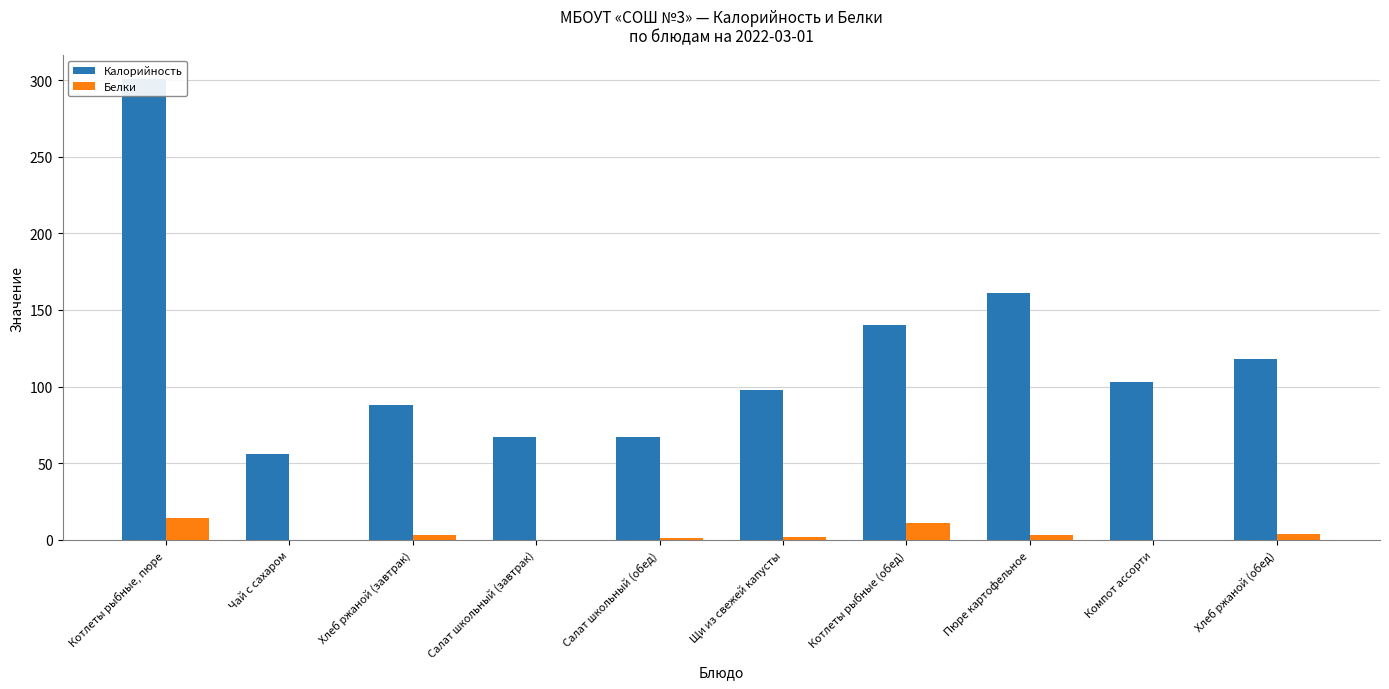

Reading left to right, list all the values displayed in this chart.

Калорийность: 301.0	56.0	88.0	67.0	67.0	98.0	140.0	161.0	103.0	118.0
Белки: 14.0	0.2	3.0	0.0	1.0	2.0	11.0	3.0	0.0	4.0